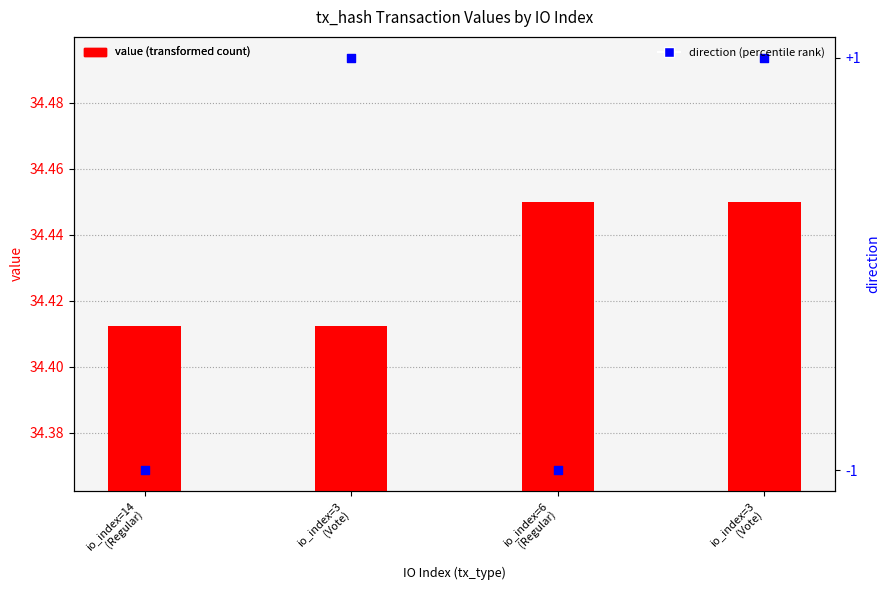

Which series has the widest spread of Y values?

direction